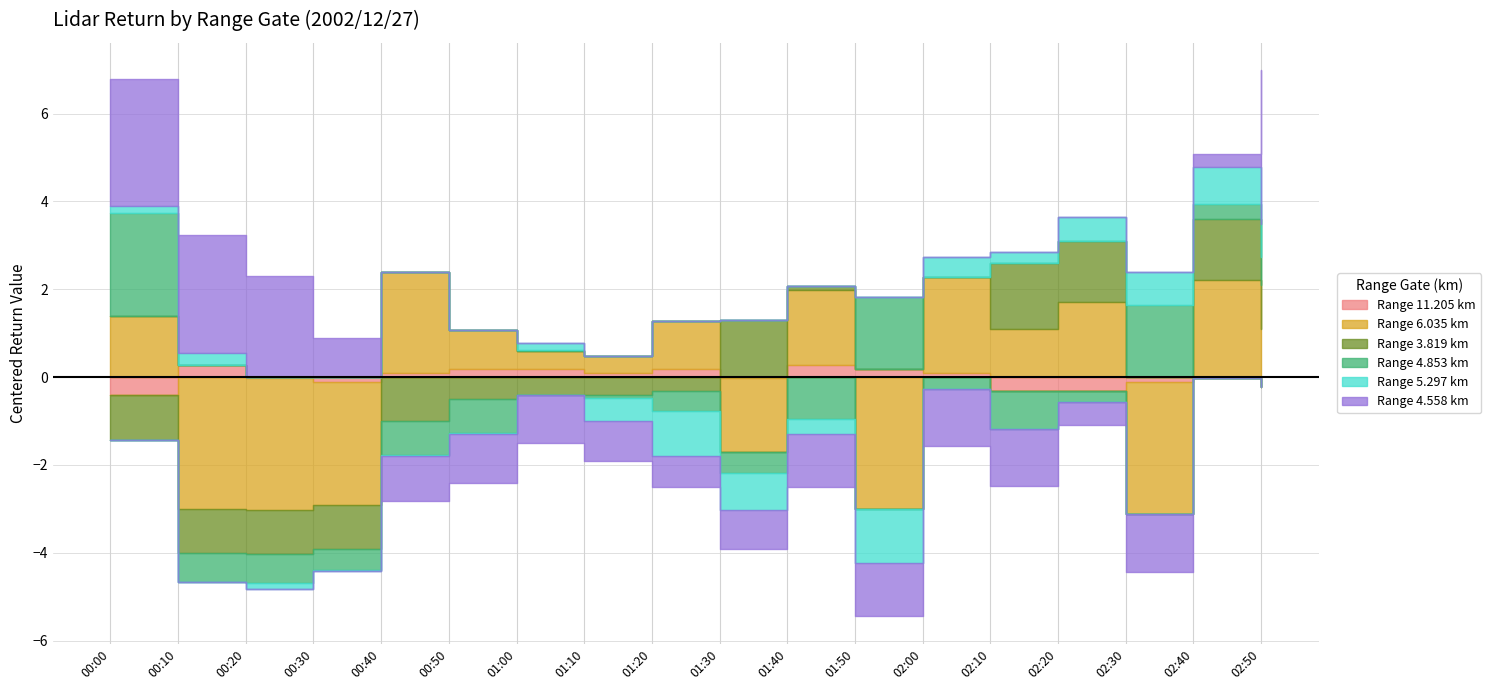

Between 00:30 and 02:30, which is larger?

00:30